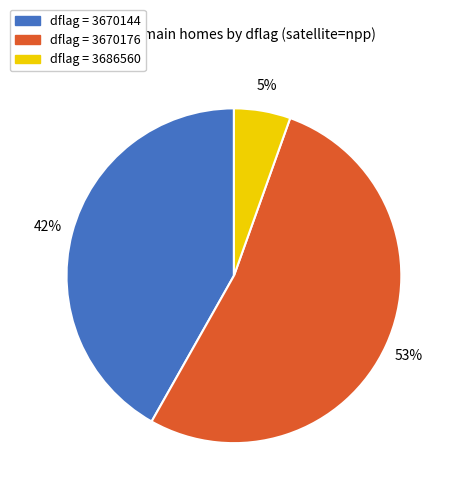

To the nearest percent, what is the average slice percentage?

33%